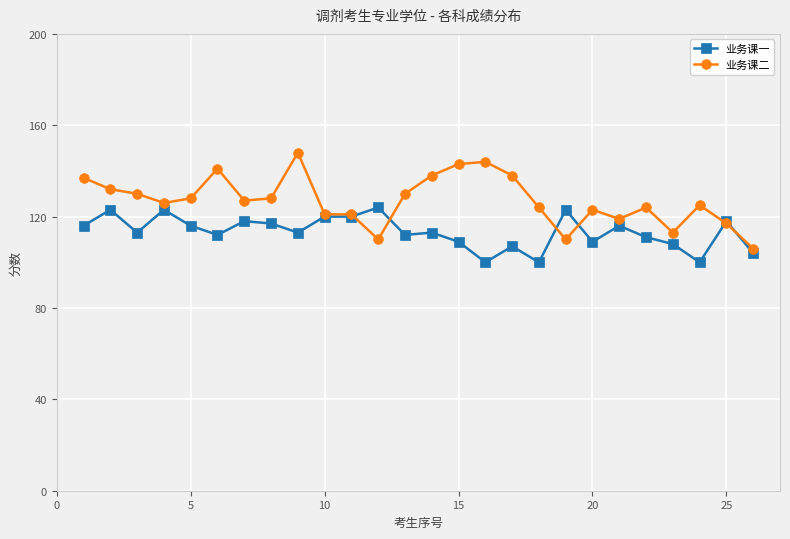

Which series has the widest spread of values?

业务课二